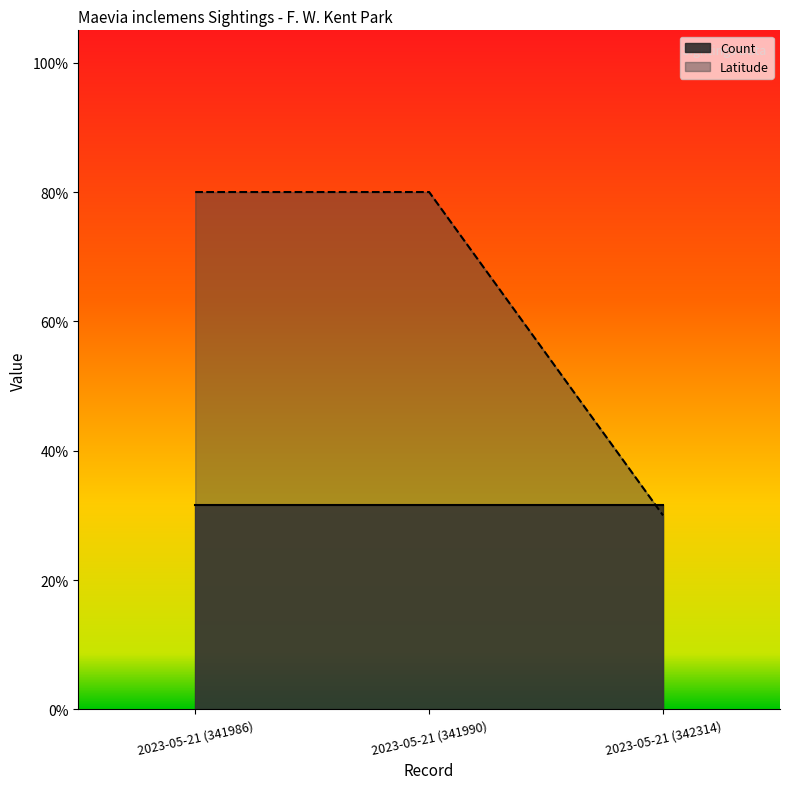

Which label corresponds to the smallest value in the chart?

2023-05-21 (342314)